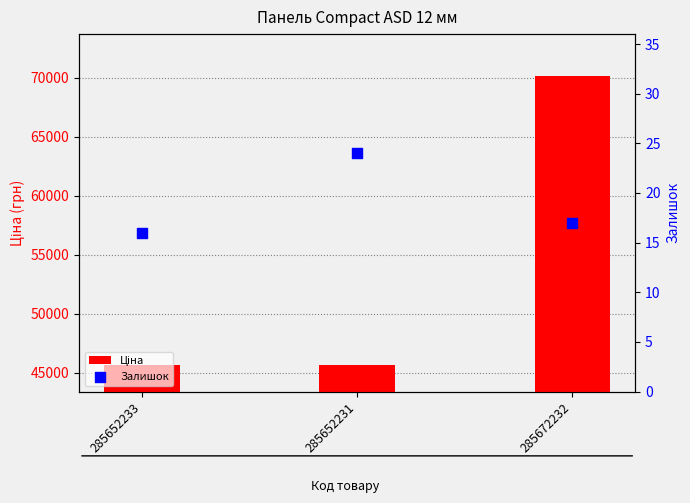

Is the value of Залишок at 285652231 greater than the value of Ціна at 285652231?

No